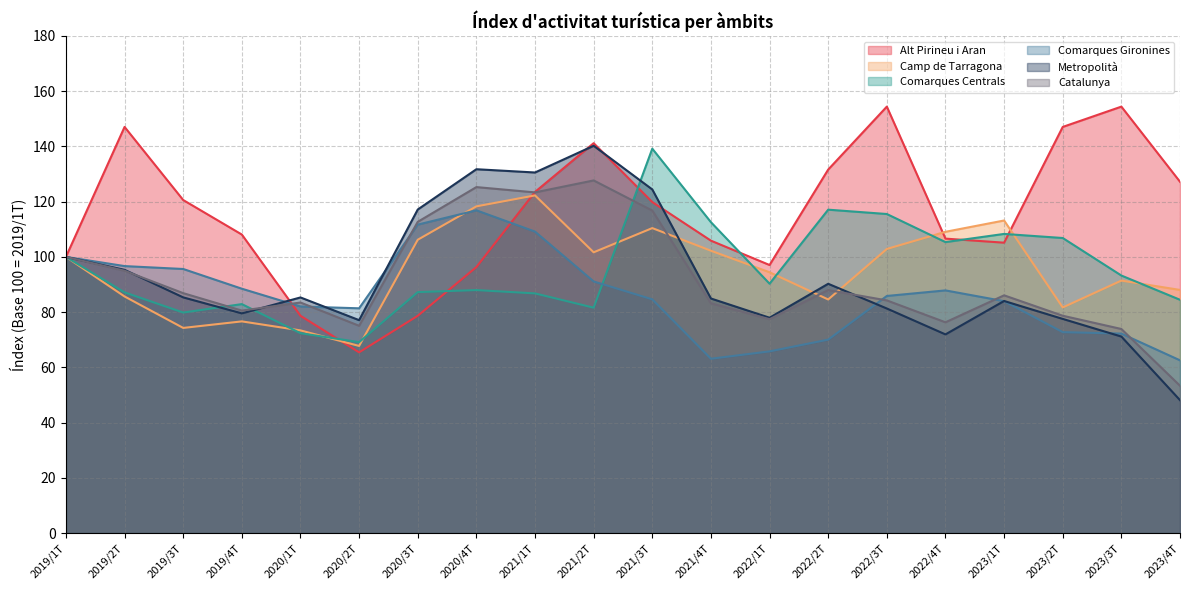

Rank the categories by Catalunya value from highest to lowest.

2021/2T, 2020/4T, 2021/1T, 2021/3T, 2020/3T, 2019/1T, 2019/2T, 2022/2T, 2019/3T, 2023/1T, 2022/3T, 2020/1T, 2021/4T, 2019/4T, 2023/2T, 2022/1T, 2022/4T, 2020/2T, 2023/3T, 2023/4T